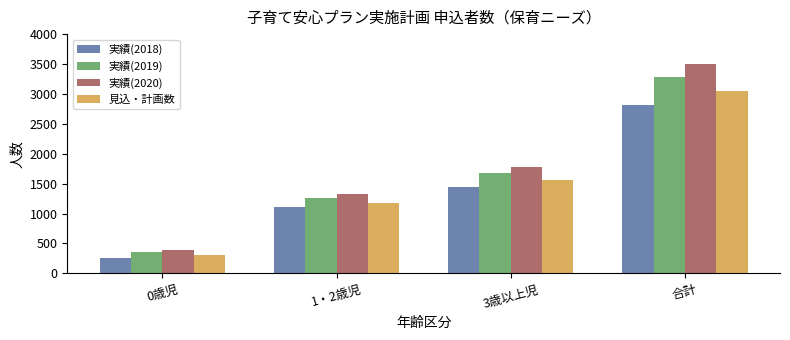

What is the label of the 1st bar from the right?

合計